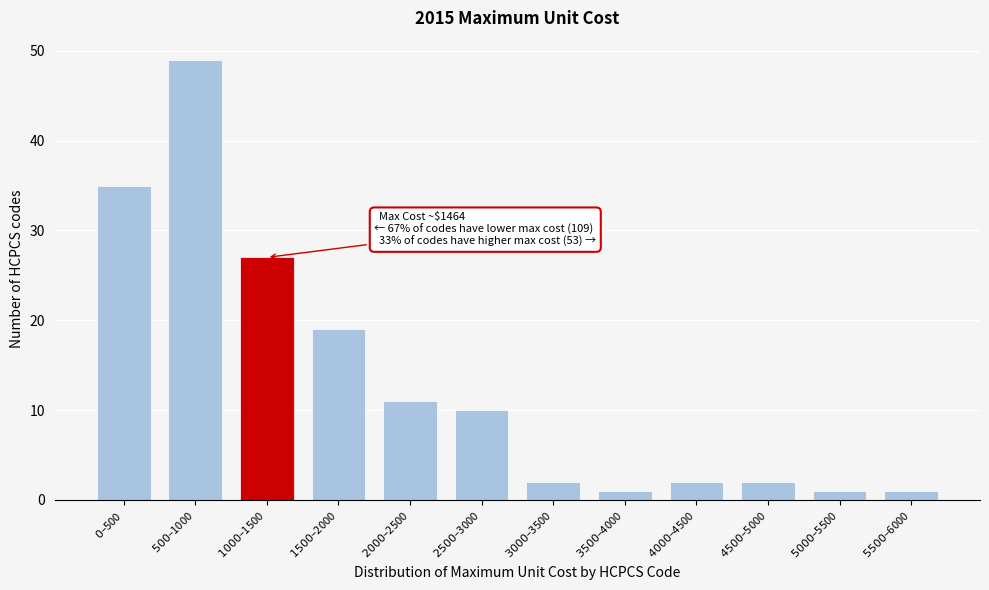

Reading right to left, what are all the values shown in this chart?

1	1	2	2	1	2	10	11	19	27	49	35